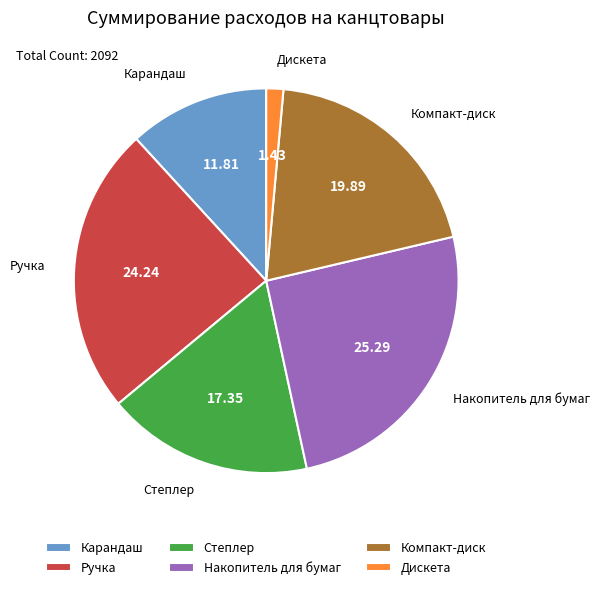

Which has a higher value, Компакт-диск or Накопитель для бумаг?

Накопитель для бумаг